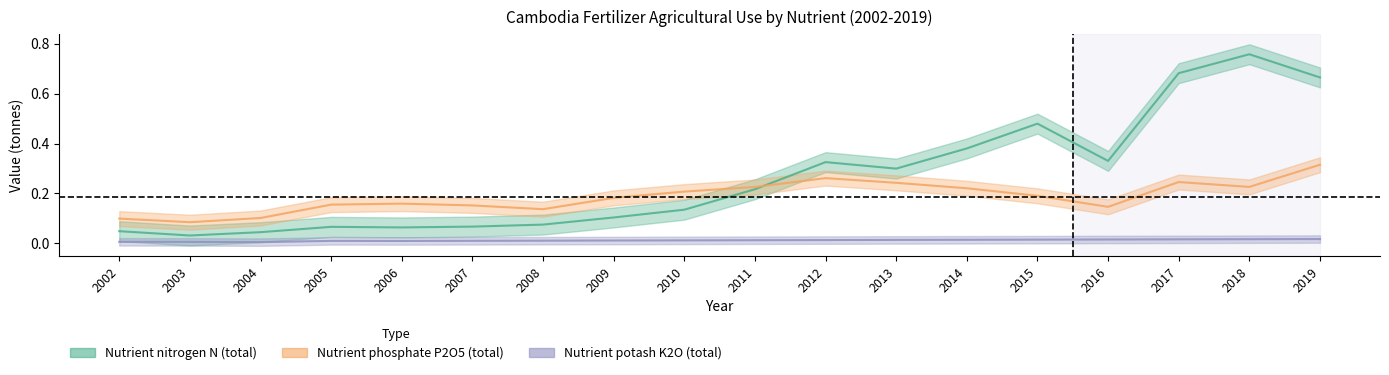

Reading left to right, extract all data points from this chart.

Nutrient nitrogen N (total): 0.0	0.0	0.0	0.1	0.1	0.1	0.1	0.1	0.1	0.2	0.3	0.3	0.4	0.5	0.3	0.7	0.8	0.7
Nutrient phosphate P2O5 (total): 0.1	0.1	0.1	0.2	0.2	0.2	0.1	0.2	0.2	0.2	0.3	0.2	0.2	0.2	0.1	0.2	0.2	0.3
Nutrient potash K2O (total): 0.0	0.0	0.0	0.0	0.0	0.0	0.0	0.0	0.0	0.0	0.0	0.0	0.0	0.0	0.0	0.0	0.0	0.0